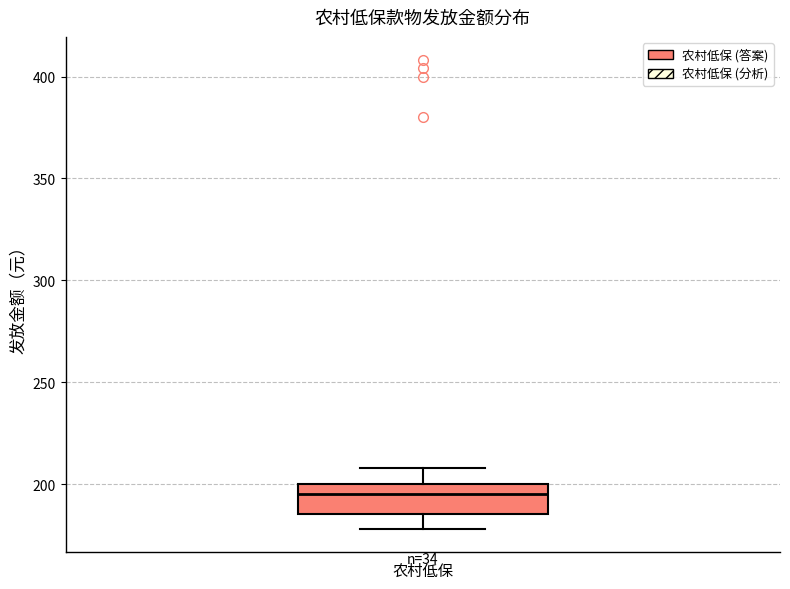

Transcribe this box plot: give where the median line is, the range the box spans, and where the two whiskers end, as read against the y-axis. The values are not printed on the chart, so give them approximately, as read against the axis.

median 195, box 185 to 200, whiskers 180 to 210